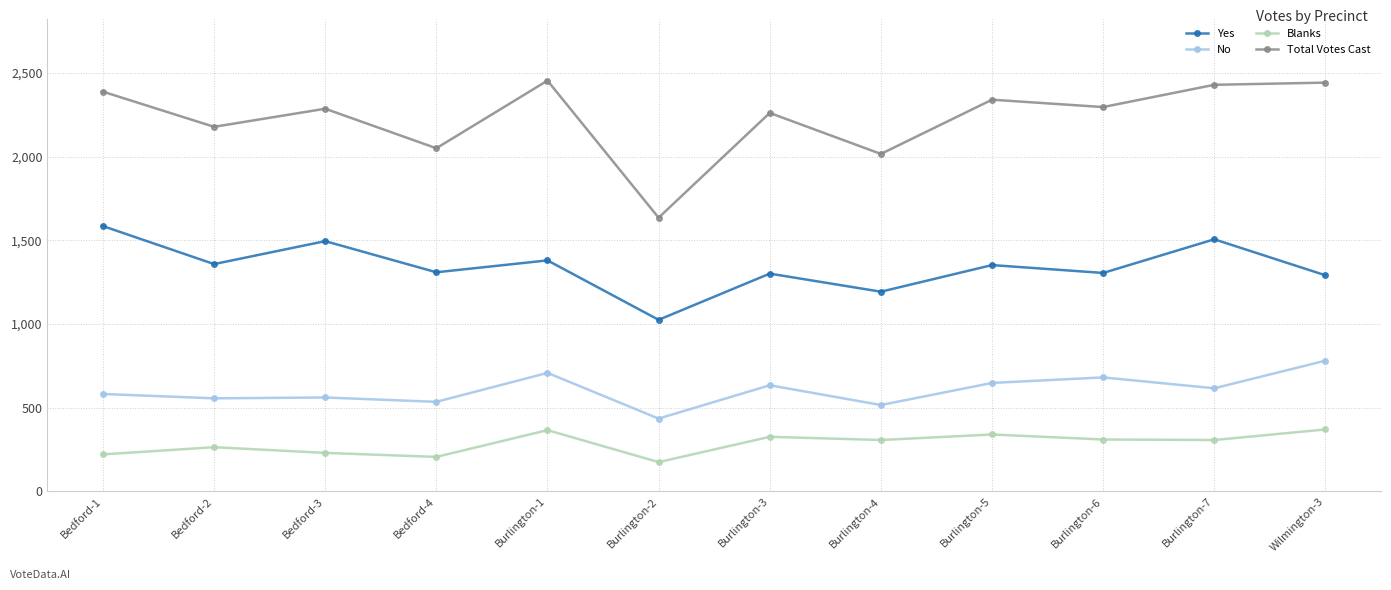

What position from the left is Burlington-2?

6